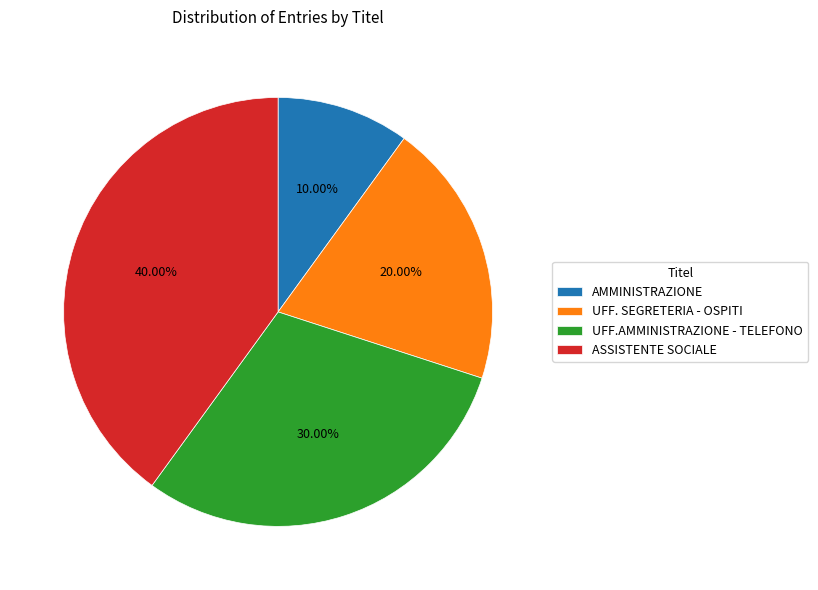

To the nearest percent, what is the difference between the largest and smallest slice percentages?

30%